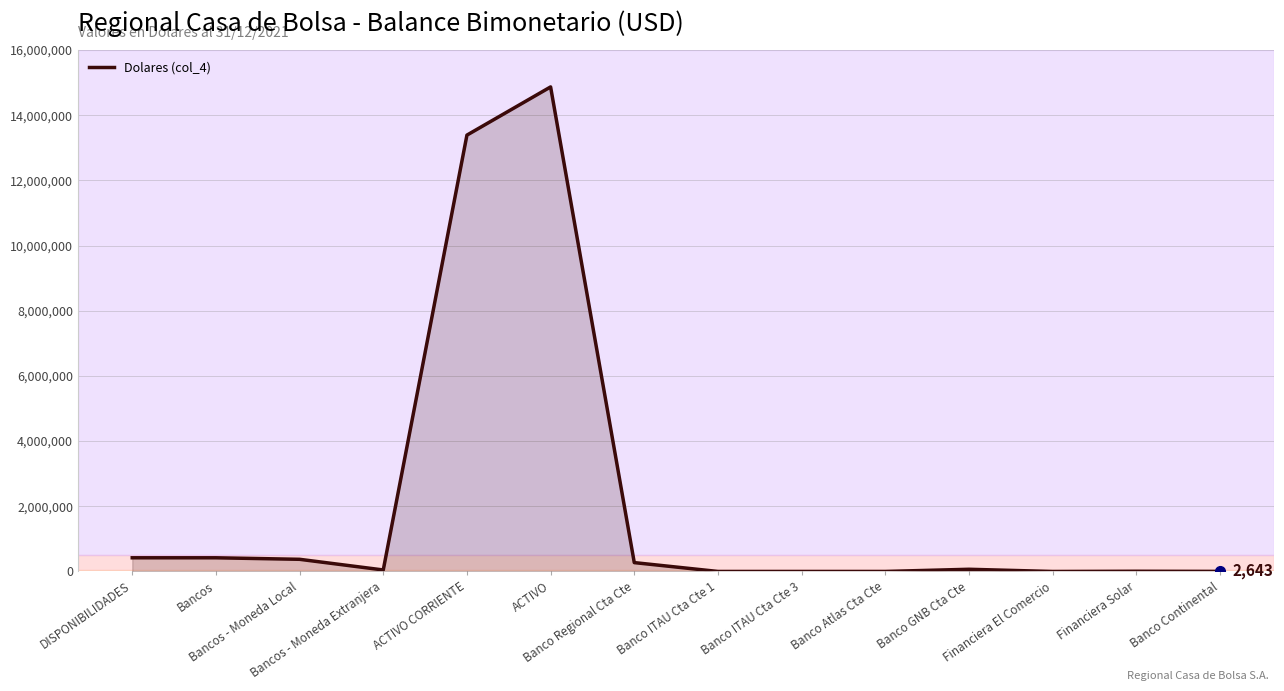

What is the greatest value displayed?

14867692.7